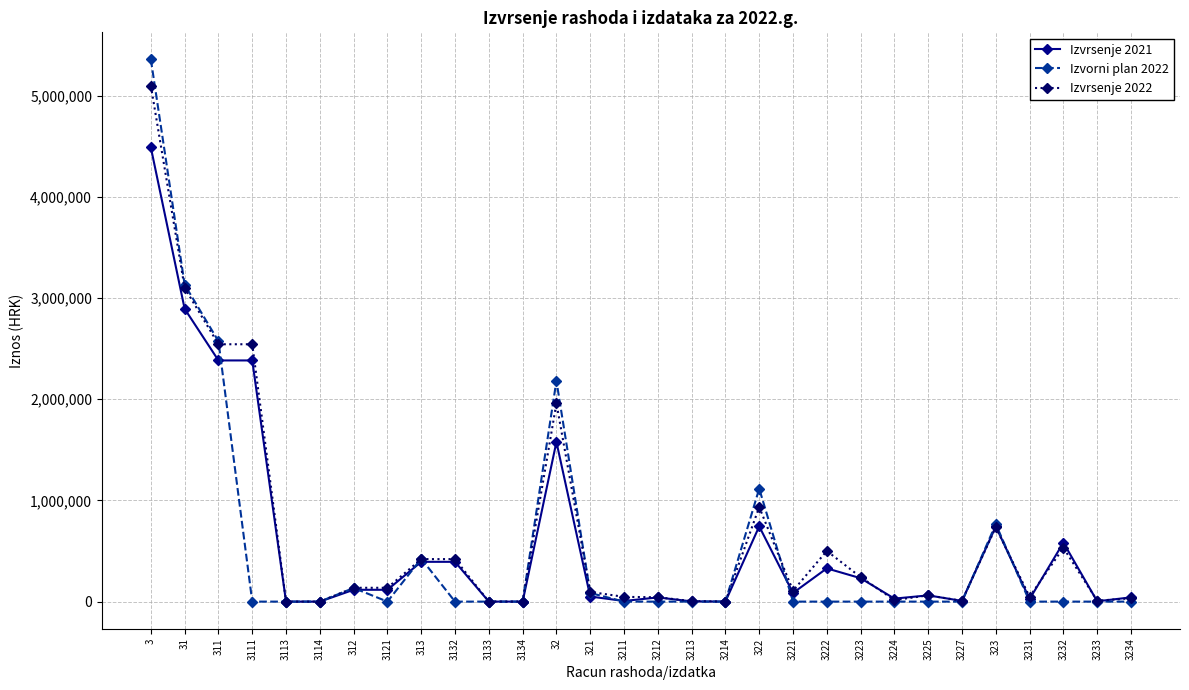

At which label is Izvorni plan 2022 closest to 2679217?

311